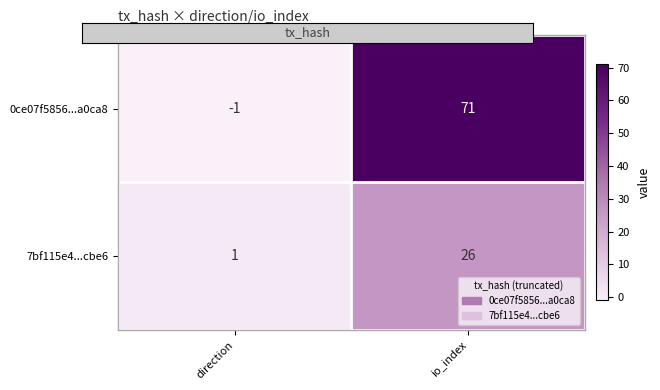

Reading left to right, list all the values displayed in this chart.

0ce07f5856...a0ca8: -1	71
7bf115e4...cbe6: 1	26